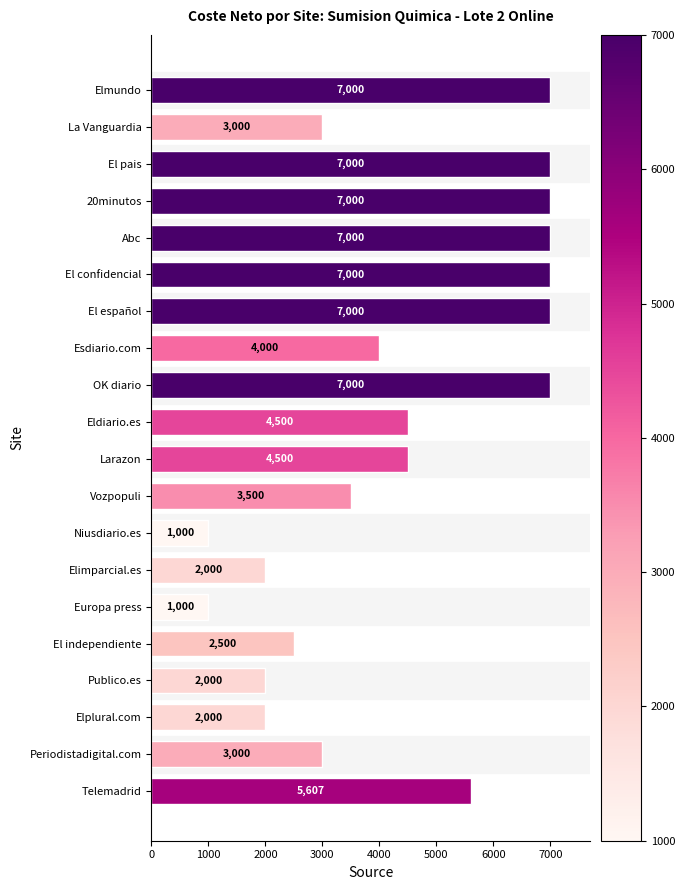

Are the bars horizontal?

Yes